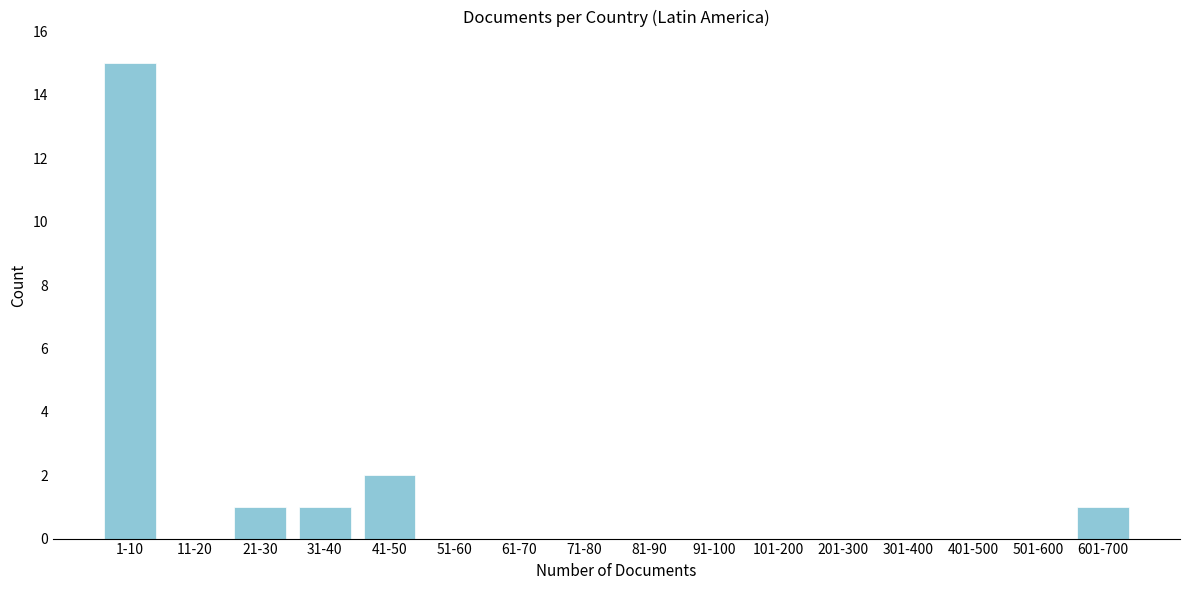

Reading right to left, extract all data points from this chart.

601-700=1	501-600=0	401-500=0	301-400=0	201-300=0	101-200=0	91-100=0	81-90=0	71-80=0	61-70=0	51-60=0	41-50=2	31-40=1	21-30=1	11-20=0	1-10=15